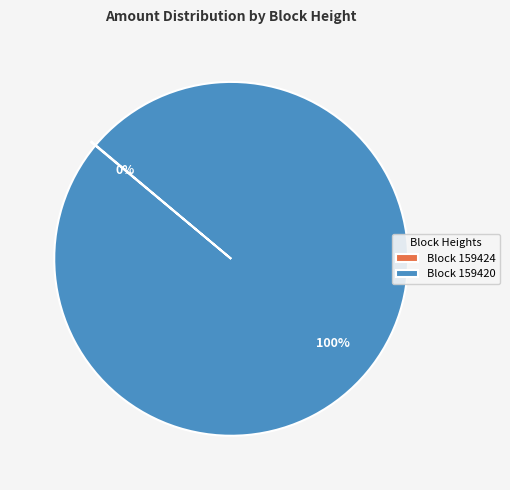

To the nearest percent, what portion does Block 159420 represent?

100%